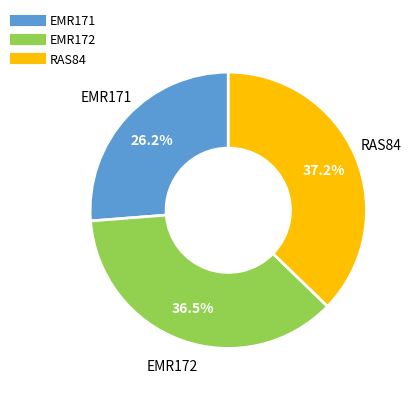

Between EMR172 and RAS84, which is larger?

RAS84